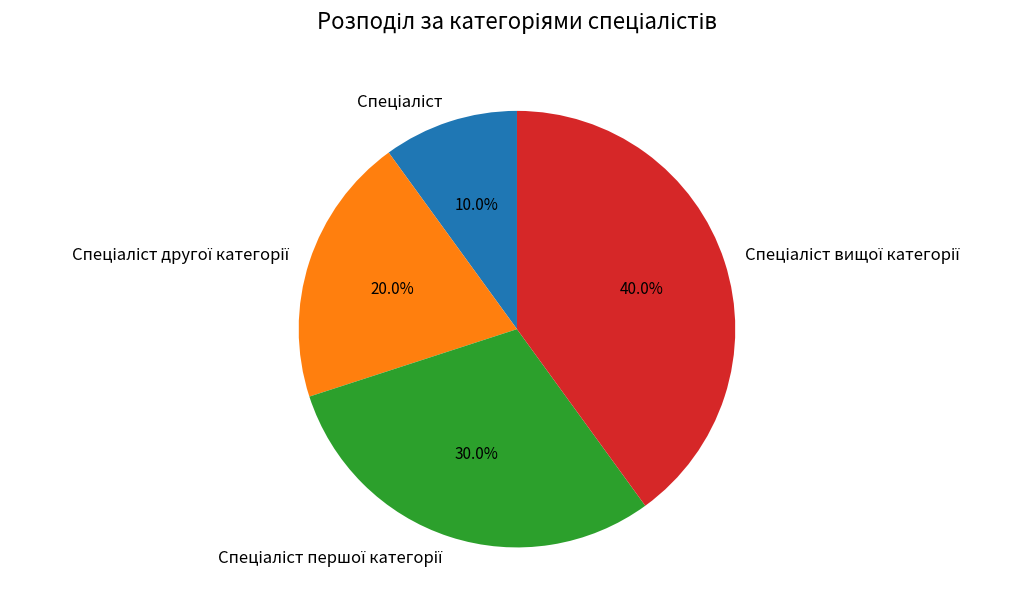

Does any single category account for the majority?

No